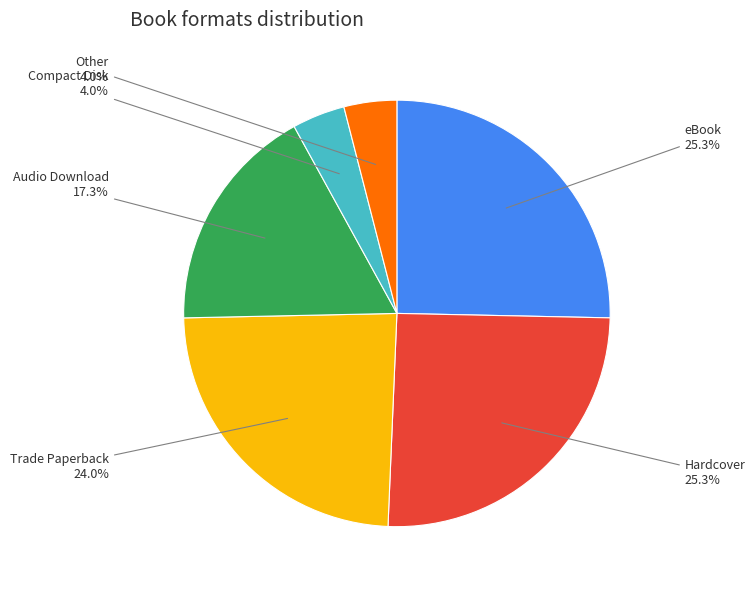

Does Other represent more than half of the total?

No